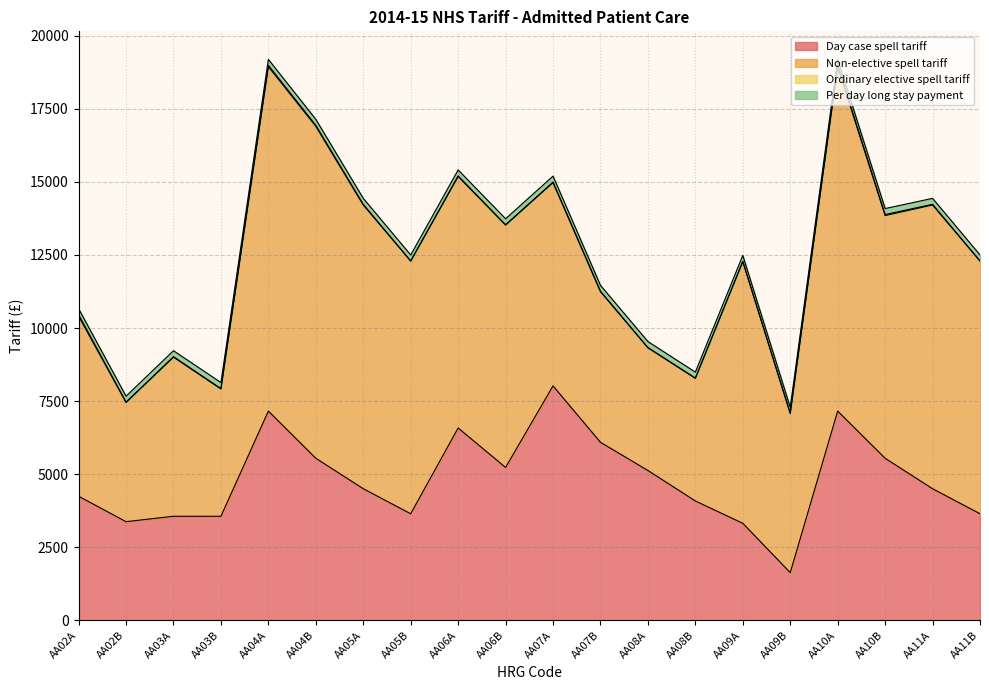

Rank the categories by Day case spell tariff value from lowest to highest.

AA09B, AA09A, AA02B, AA03A, AA03B, AA05B, AA11B, AA08B, AA02A, AA05A, AA11A, AA08A, AA06B, AA04B, AA10B, AA07B, AA06A, AA04A, AA10A, AA07A